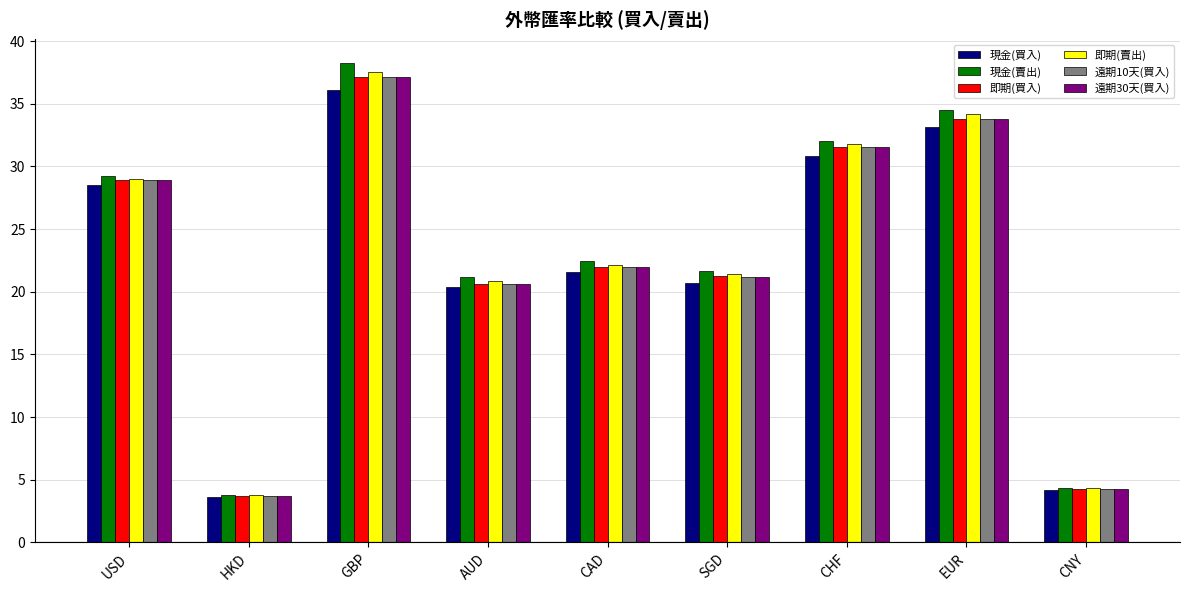

Which series has the largest range (max minus min)?

現金(賣出)